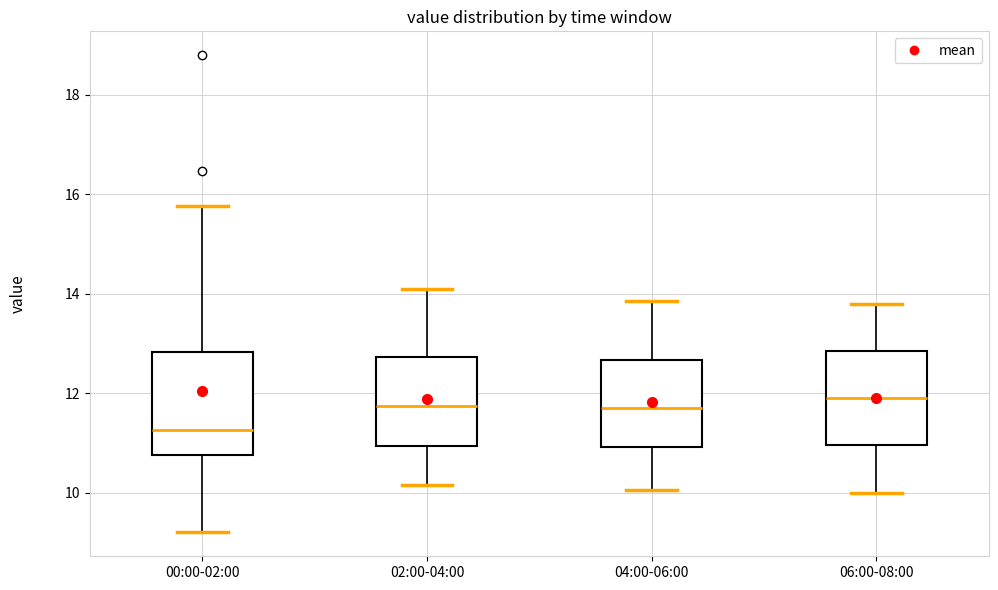

Where does the median line of the box for 04:00-06:00 sit on the y-axis? The values are not printed on the chart, so give them approximately, as read against the axis.

11.8